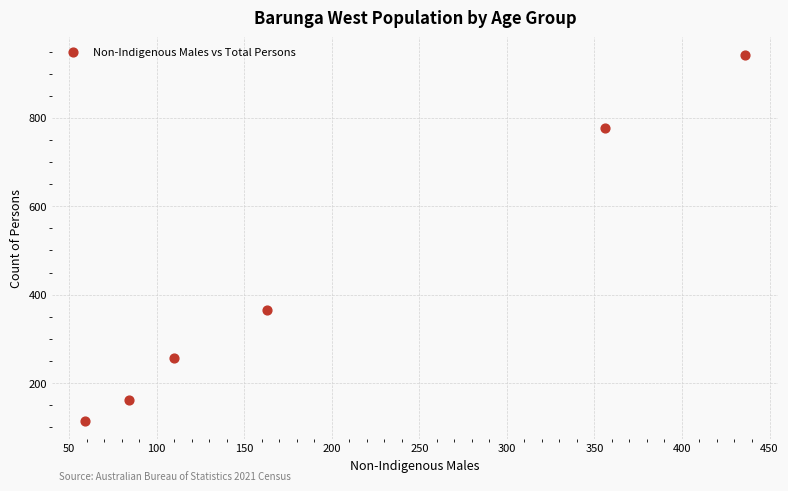

What Y value in the scatter plot is closest to 528?

366